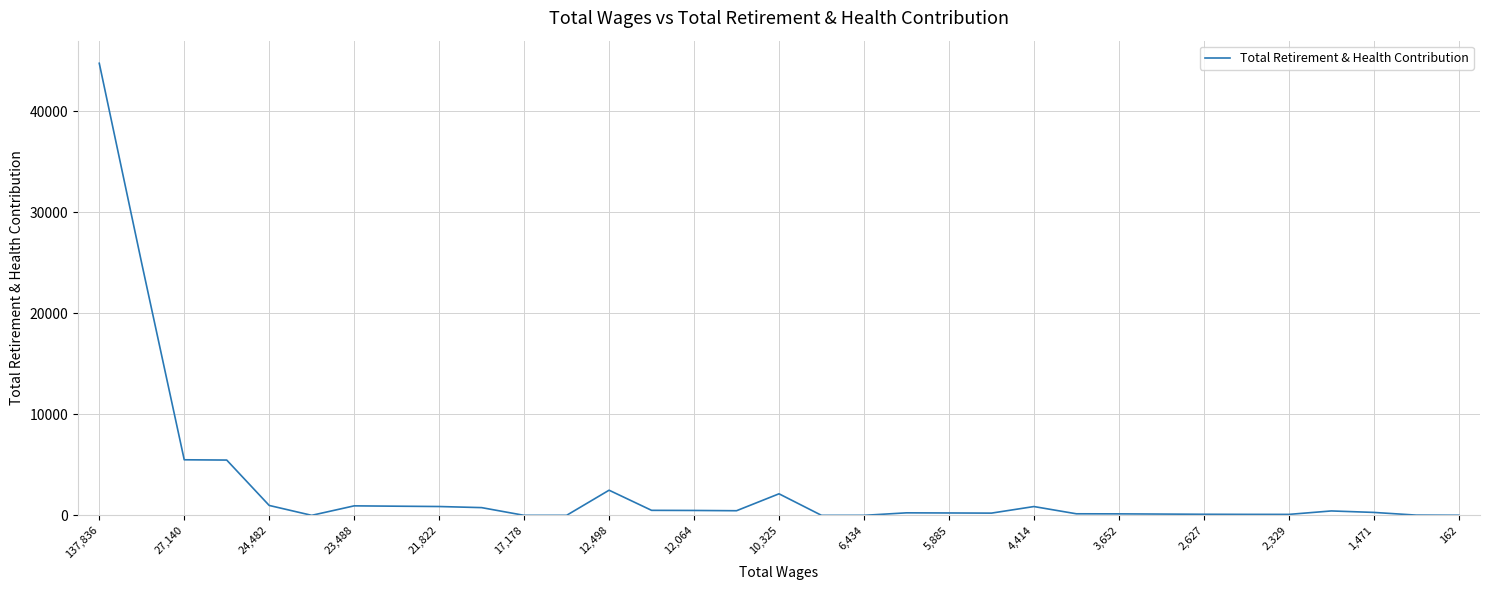

What is the difference between the maximum and minimum values?

44722